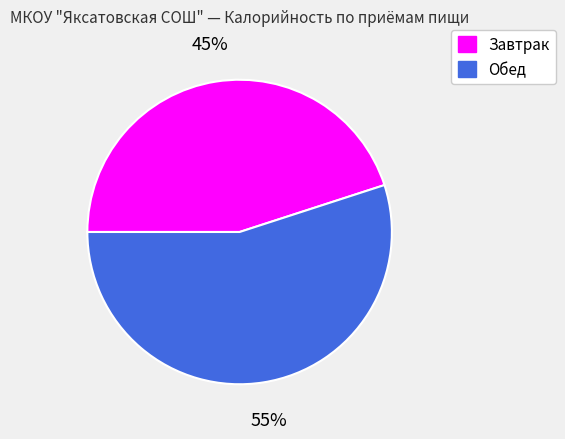

Is there any slice that represents more than half of the pie?

Yes